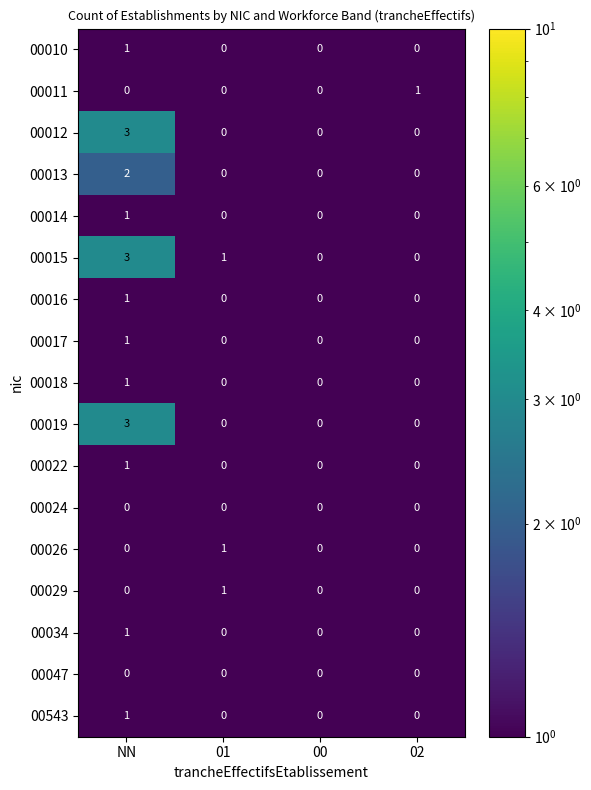

What is the spread (max minus min) of values at NN?

3